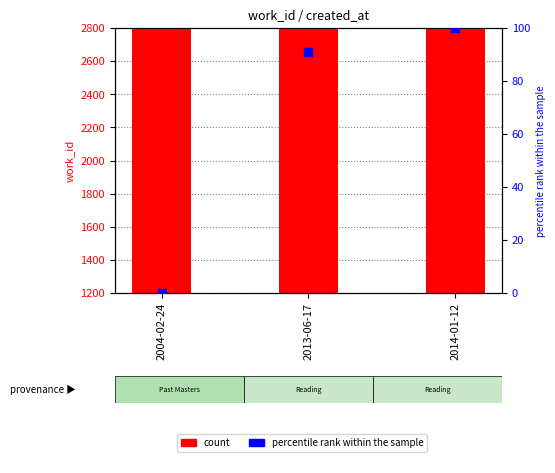

Which series has the largest total across all categories?

count